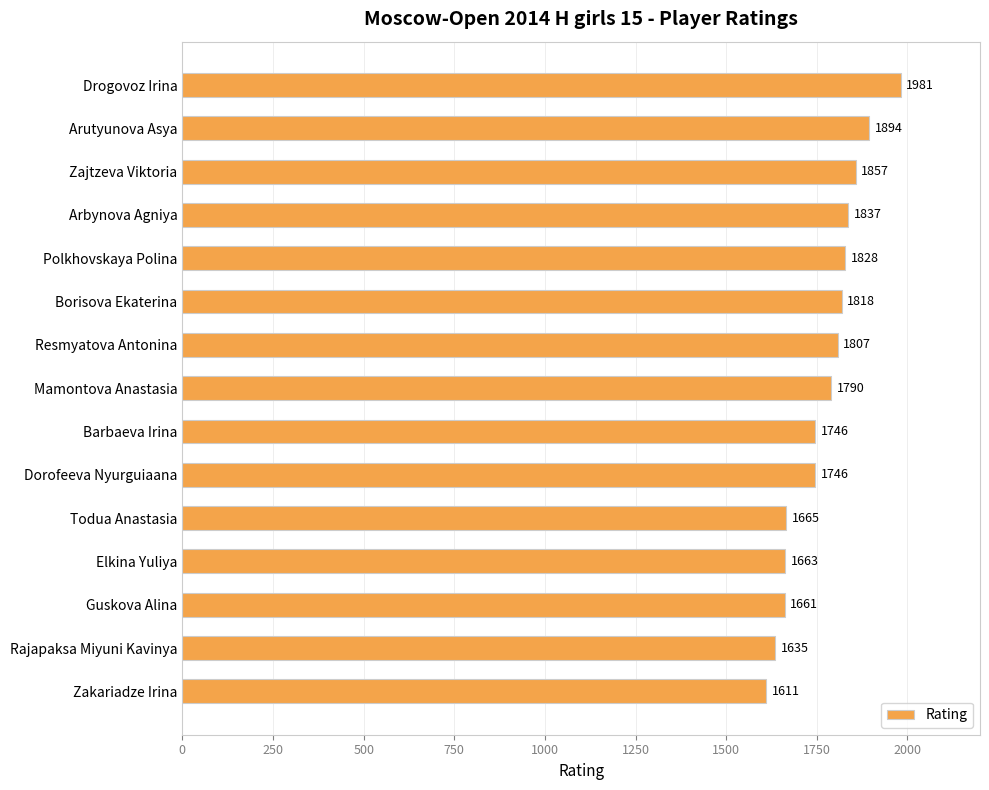

Are the bars horizontal?

Yes